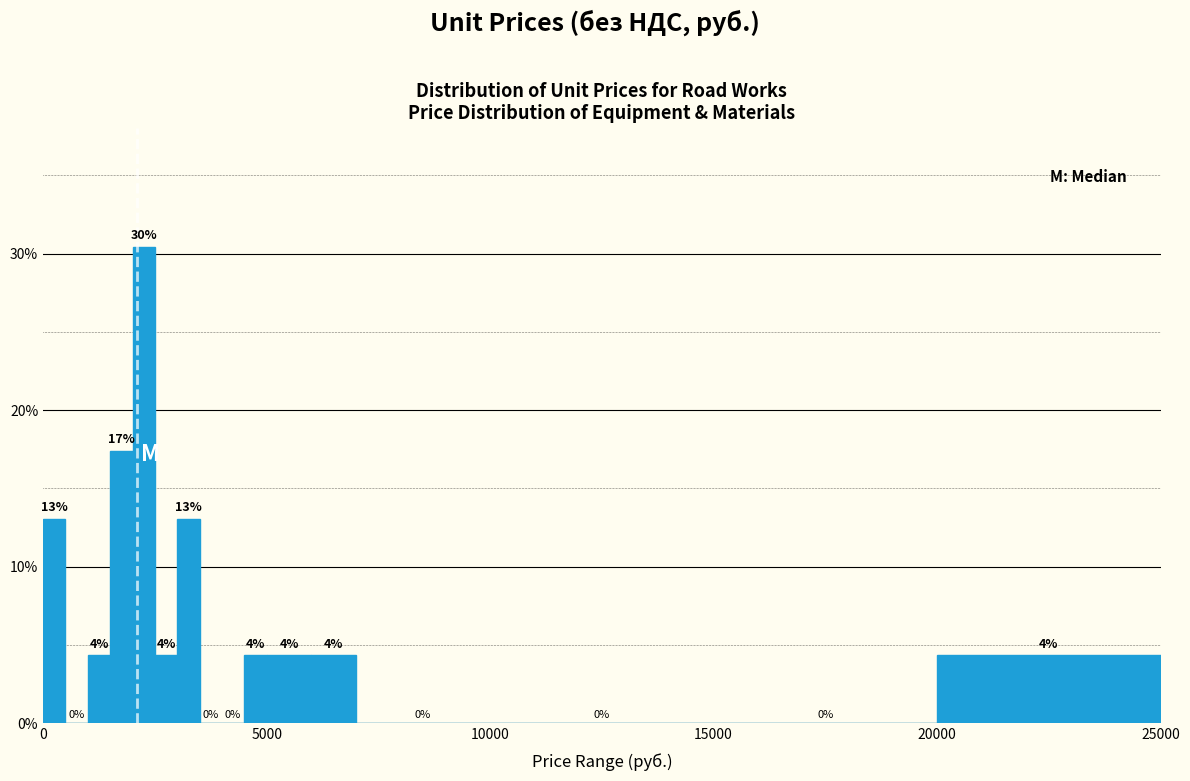

Read against the x-axis, roughly where is the centre of the tallest bar?

2500